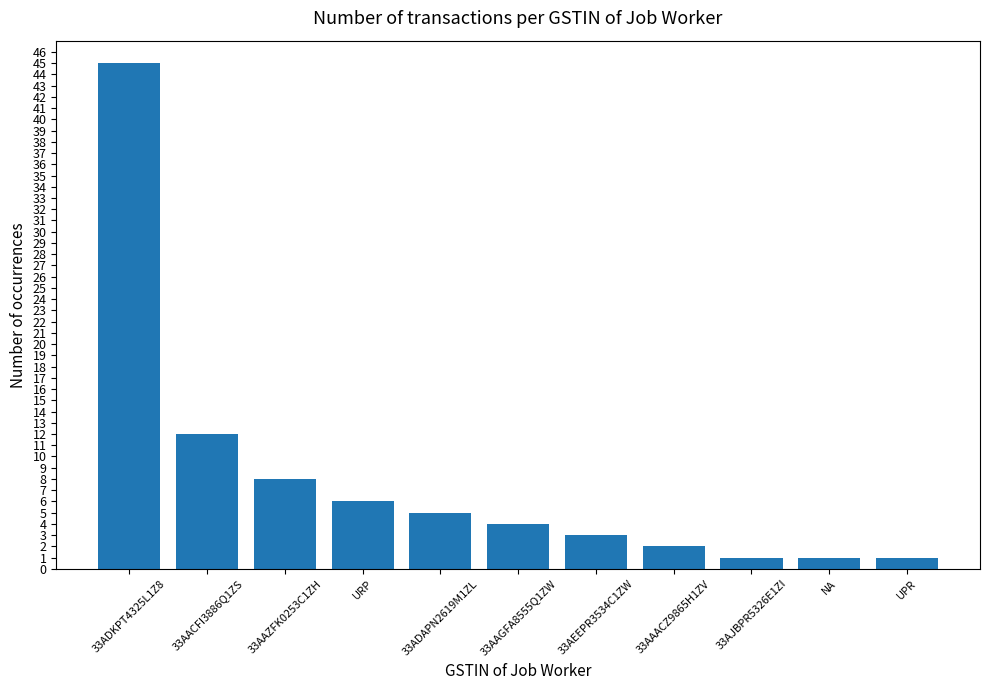

Is it true that the value at 33AAGFA8555Q1ZW is 4?

True